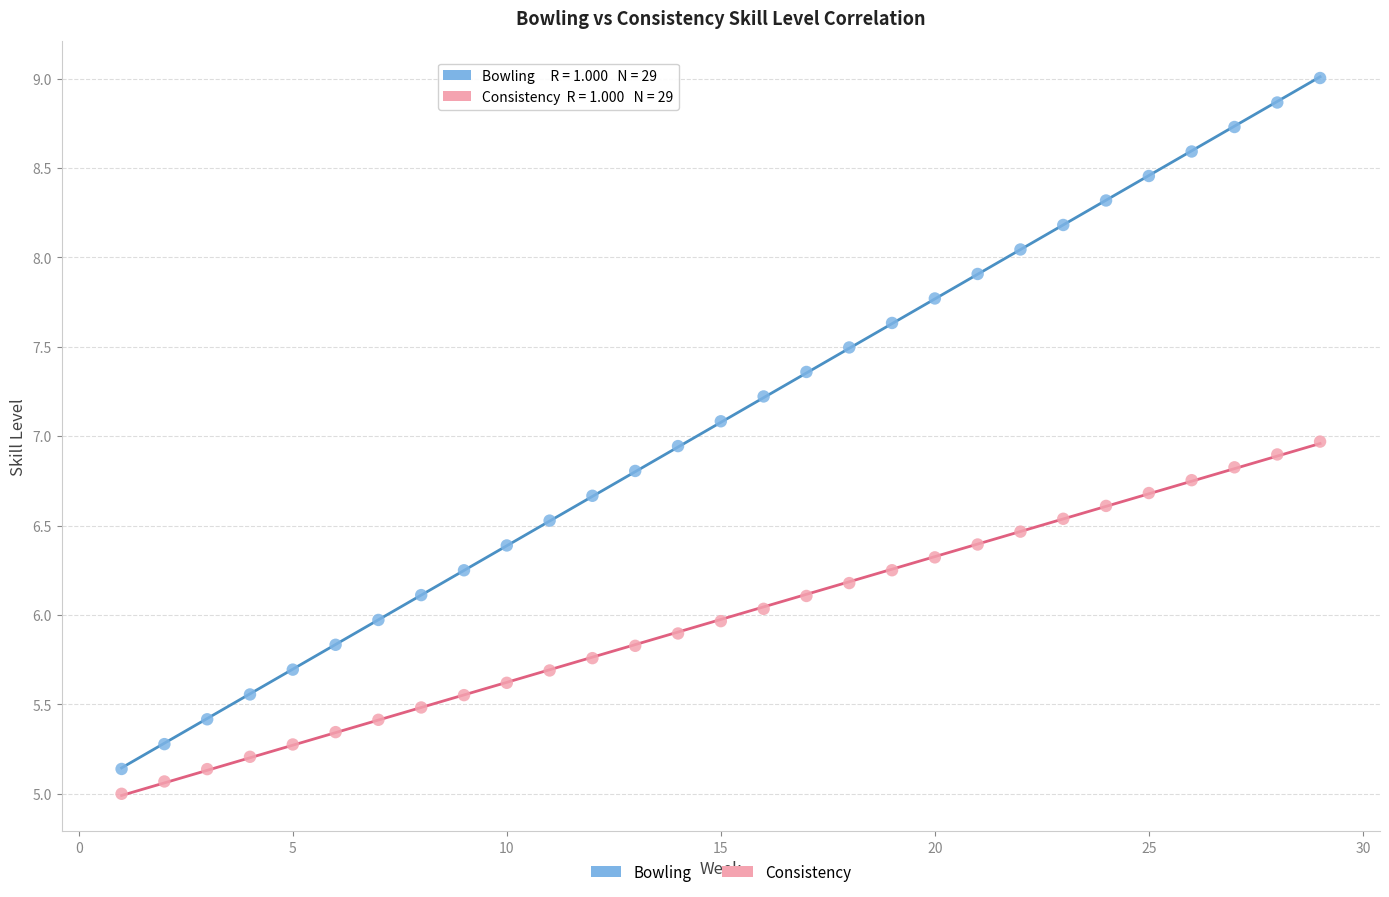

What are all the series names shown in the legend?

Bowling, Consistency